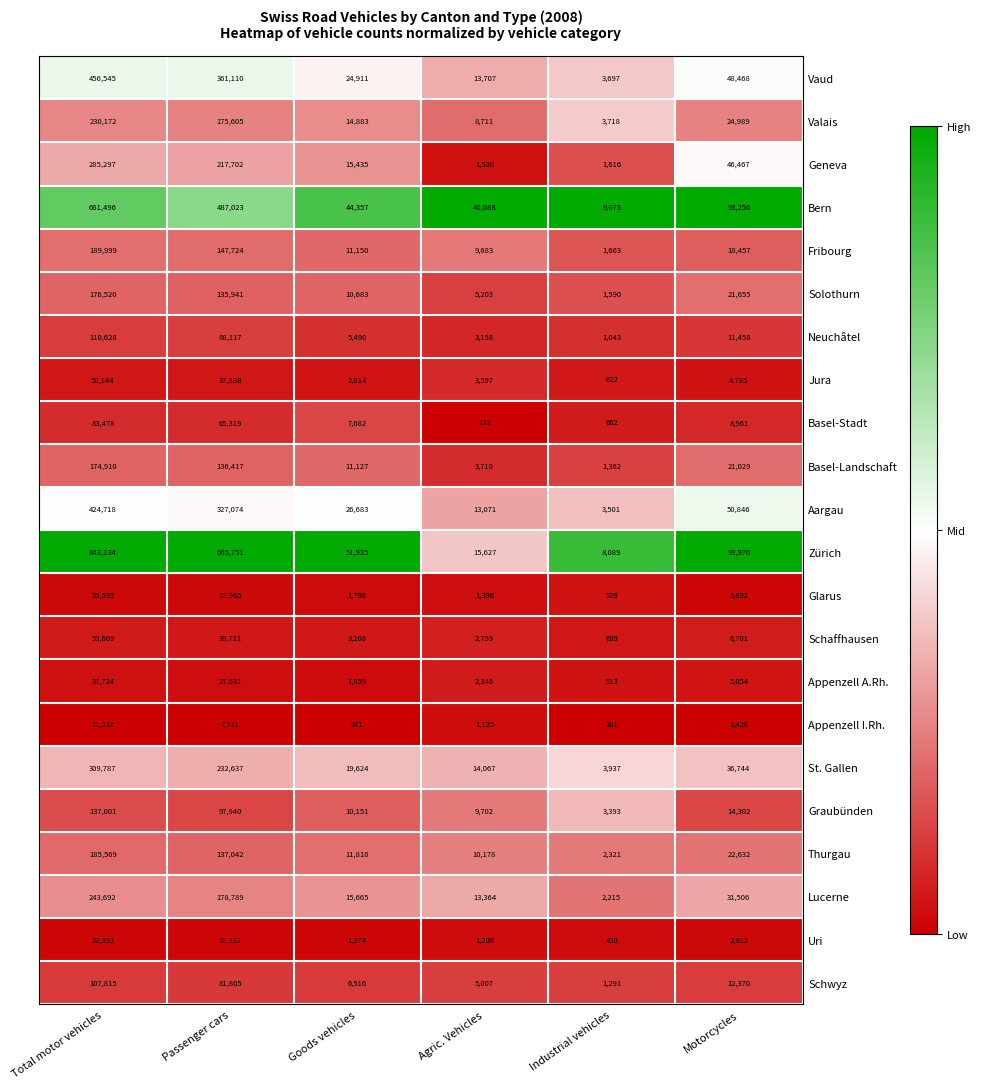

At which label is St. Gallen closest to 156862?

Passenger cars